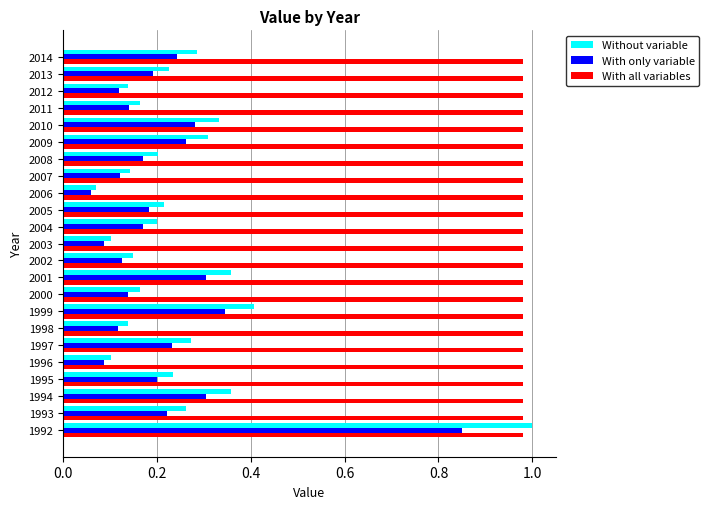

What is the sum of the With all variables values at 2007 and 2011?

2.0